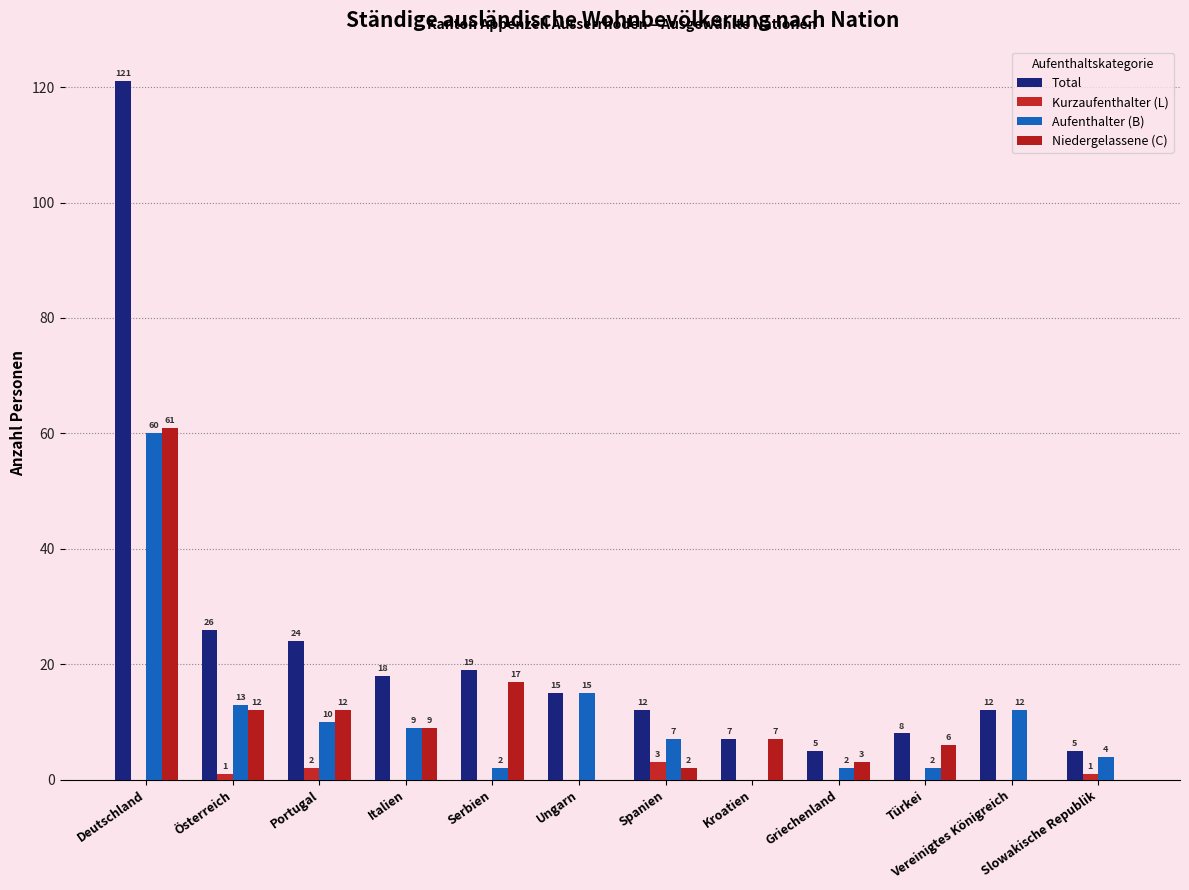

How many positive values does the Kurzaufenthalter (L) series have?

4